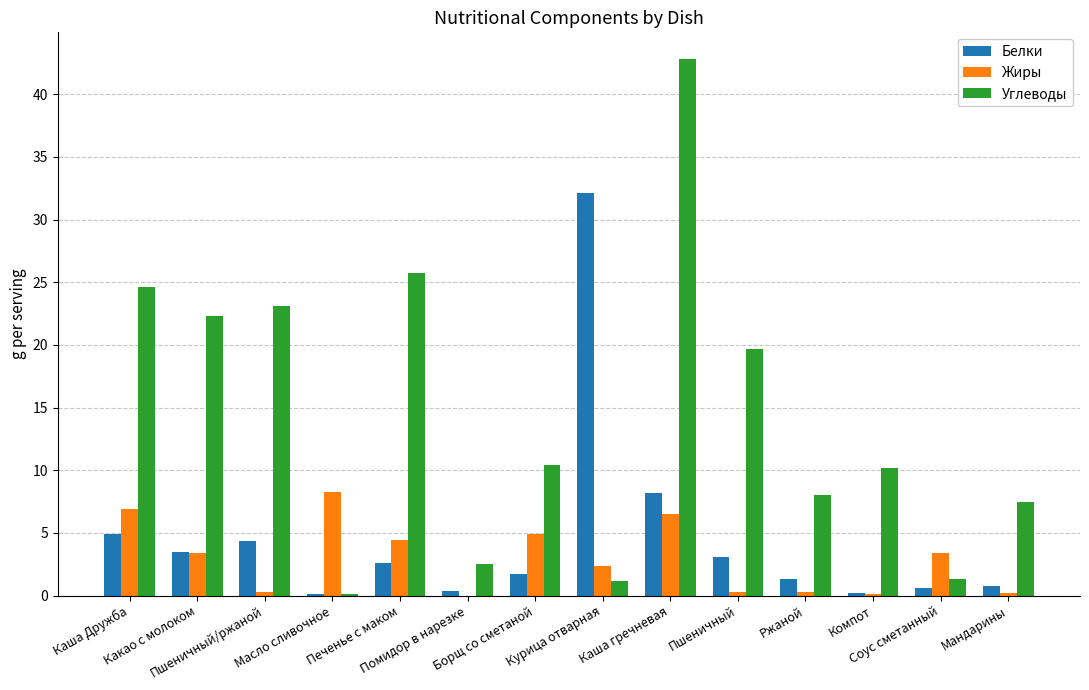

Are the bars horizontal?

No